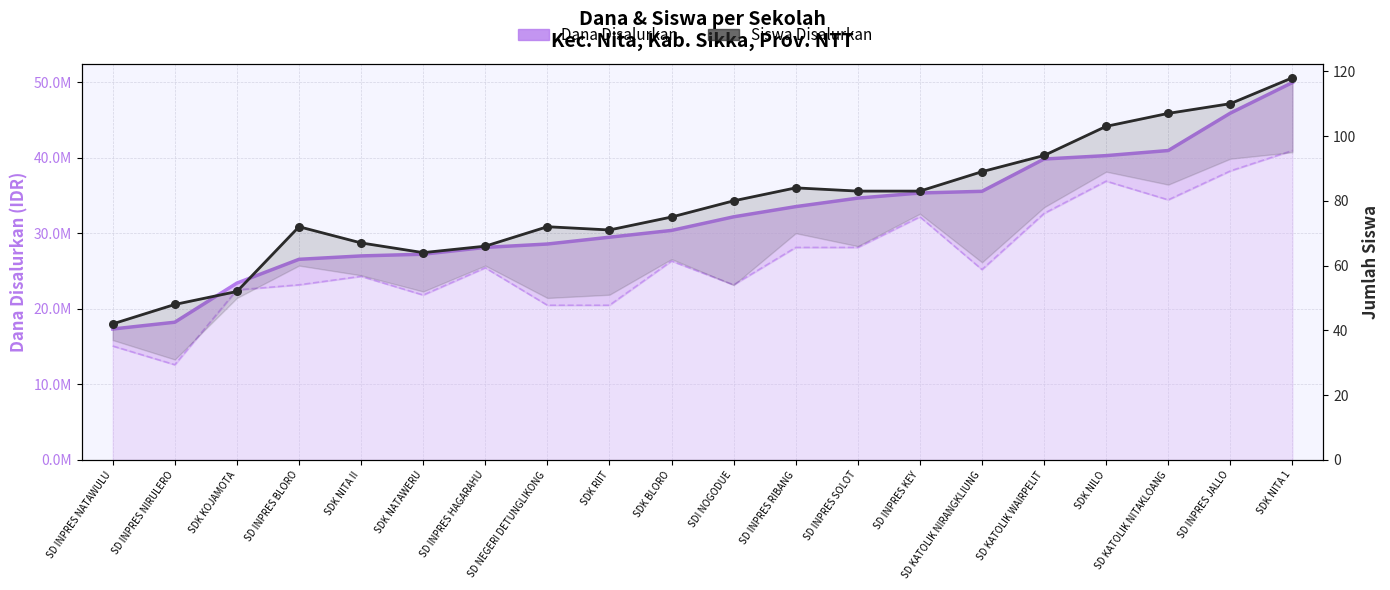

What is the total value across all series at SDI NOGODUE?

32175080